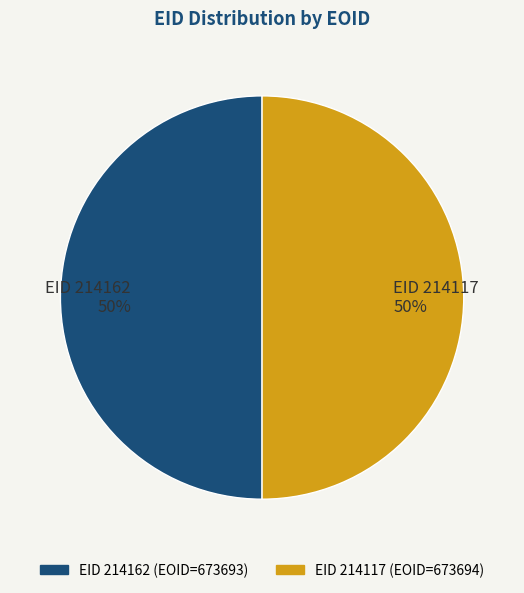

To the nearest percent, what is the average slice percentage?

50%